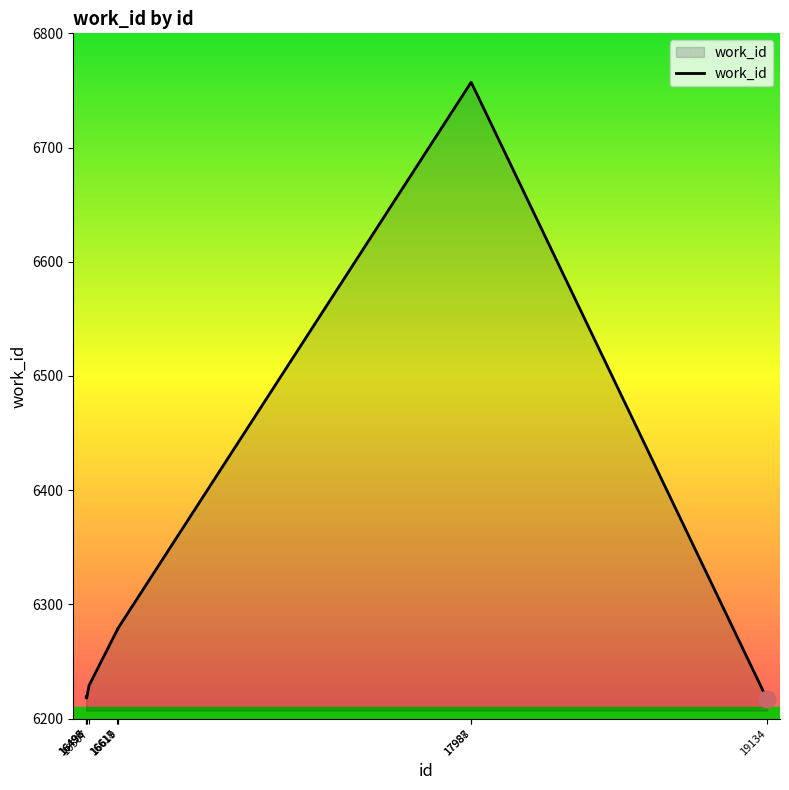

What is the greatest value displayed?

6757